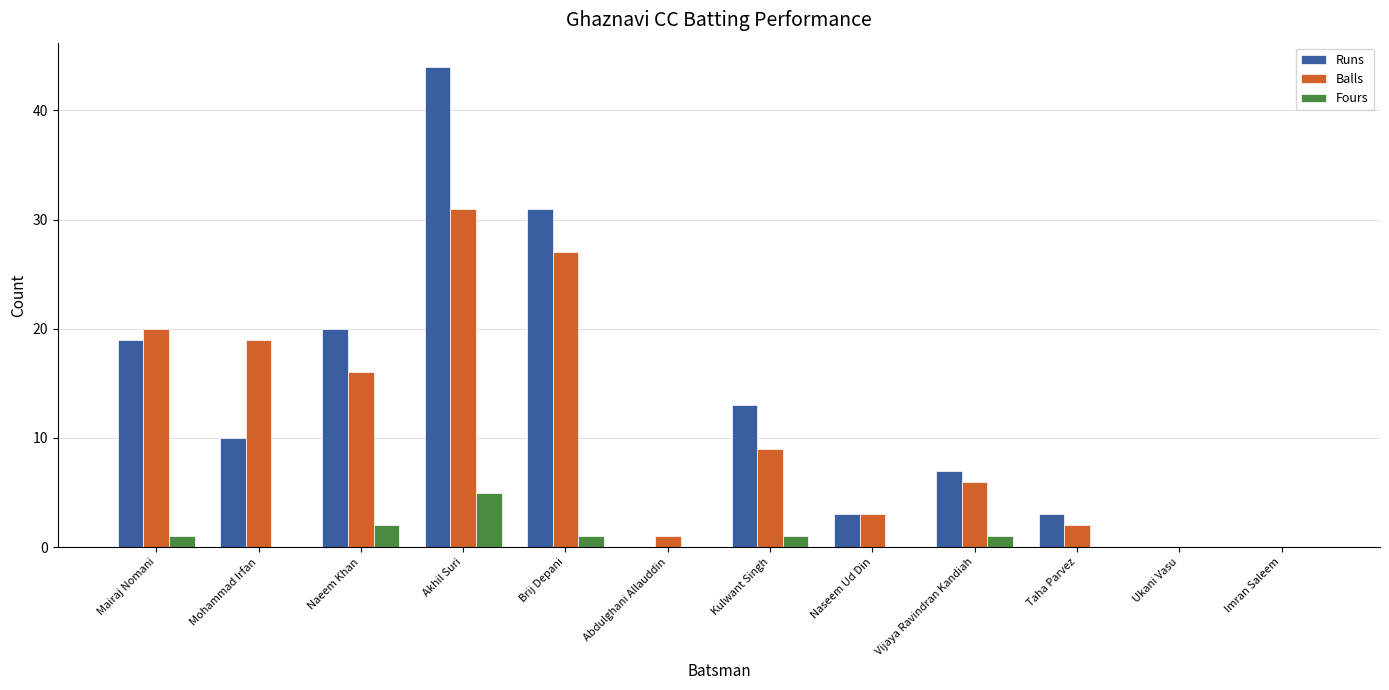

Does the chart contain stacked bars?

No